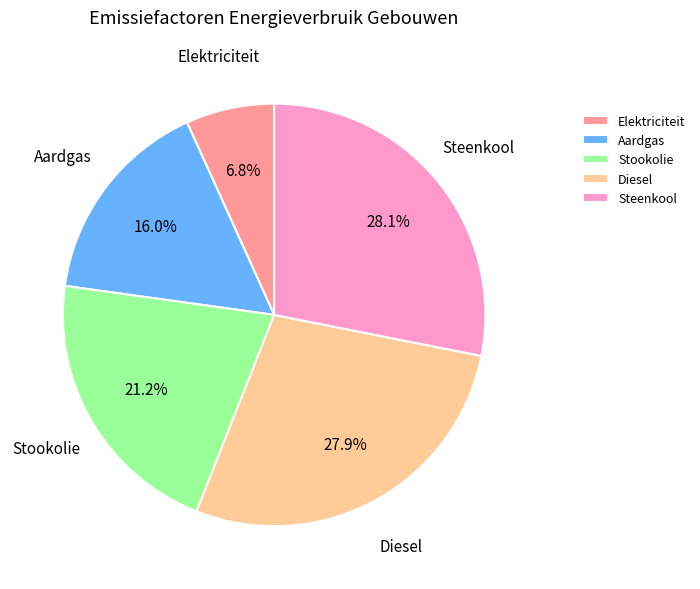

Do Diesel and Elektriciteit together represent more than half of the pie?

No